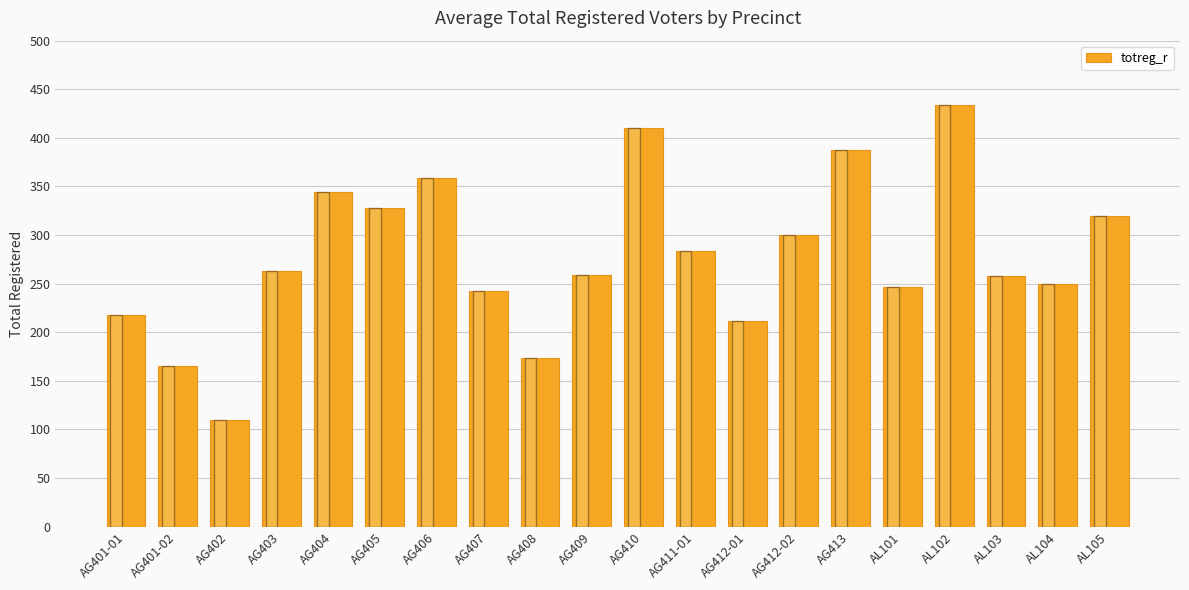

Which has a higher value, AG406 or AG409?

AG406